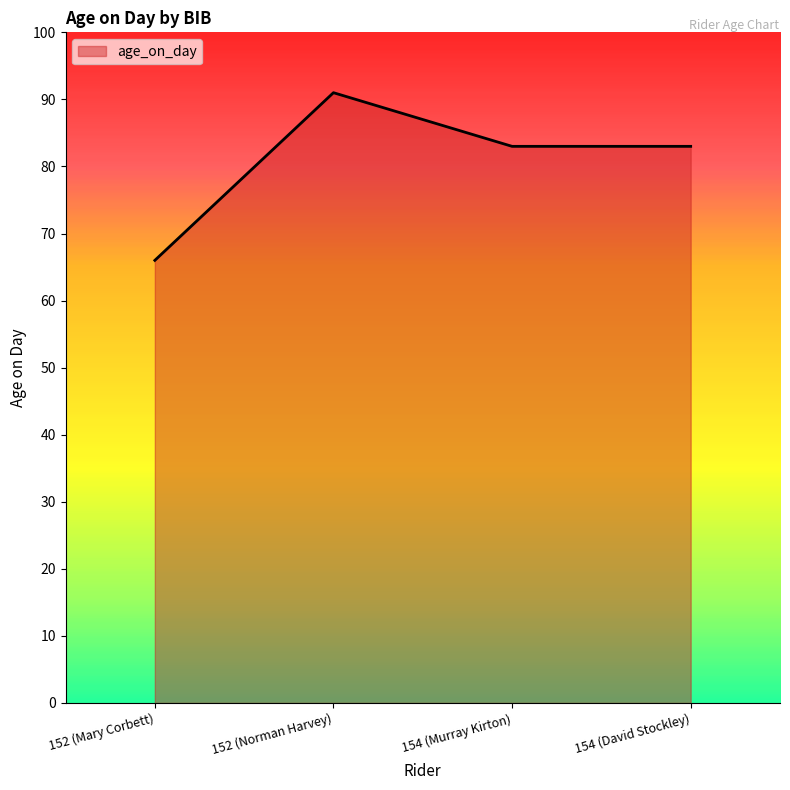

What is the ratio of the value at 152 (Mary Corbett) to the value at 154 (David Stockley)?

0.8